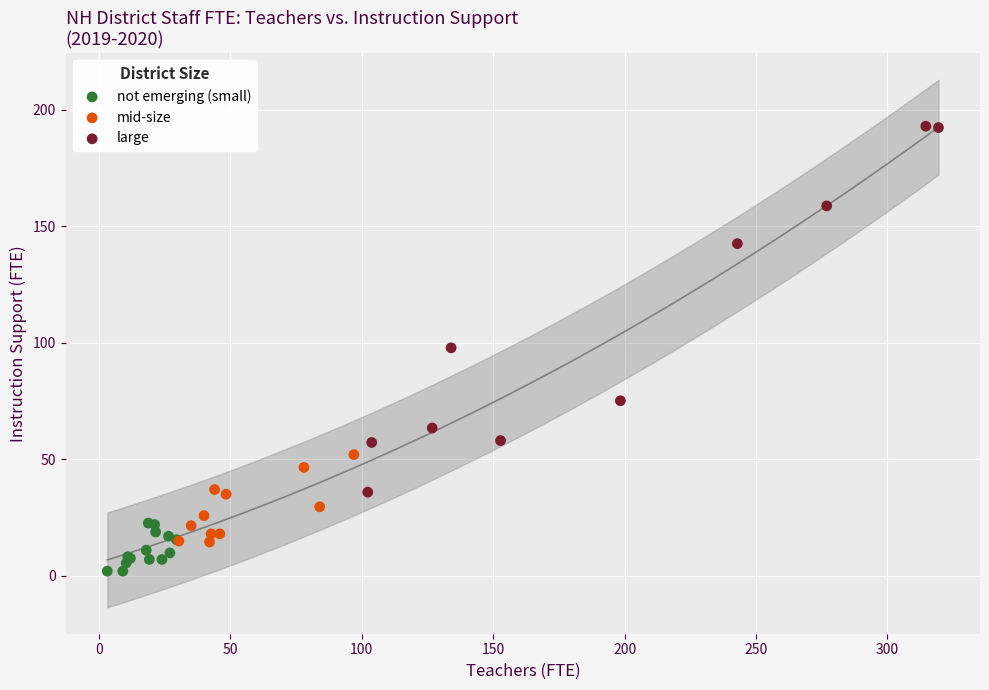

Which series has the widest spread of Y values?

large